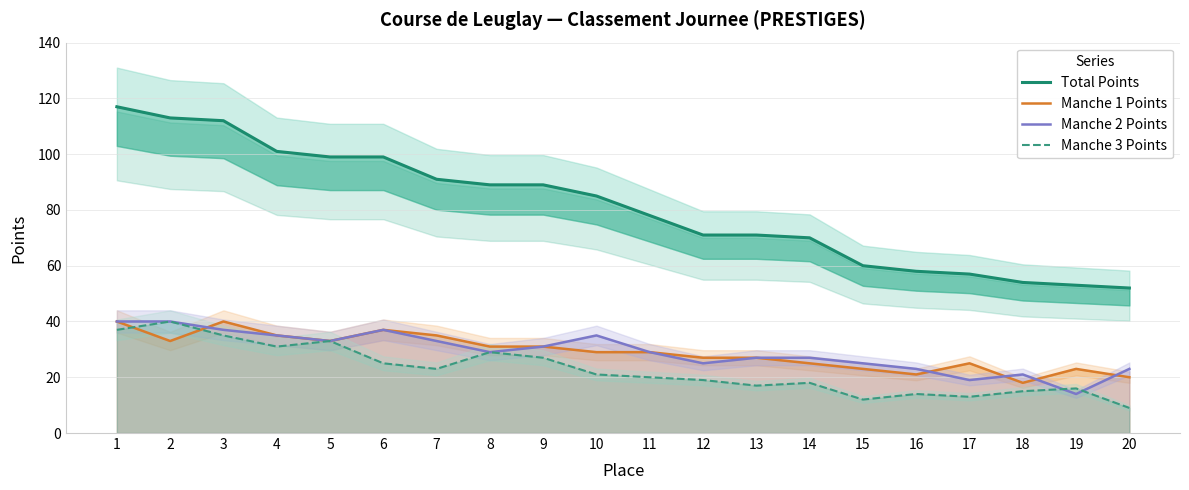

How many values in the Manche 3 Points series exceed 21?

9